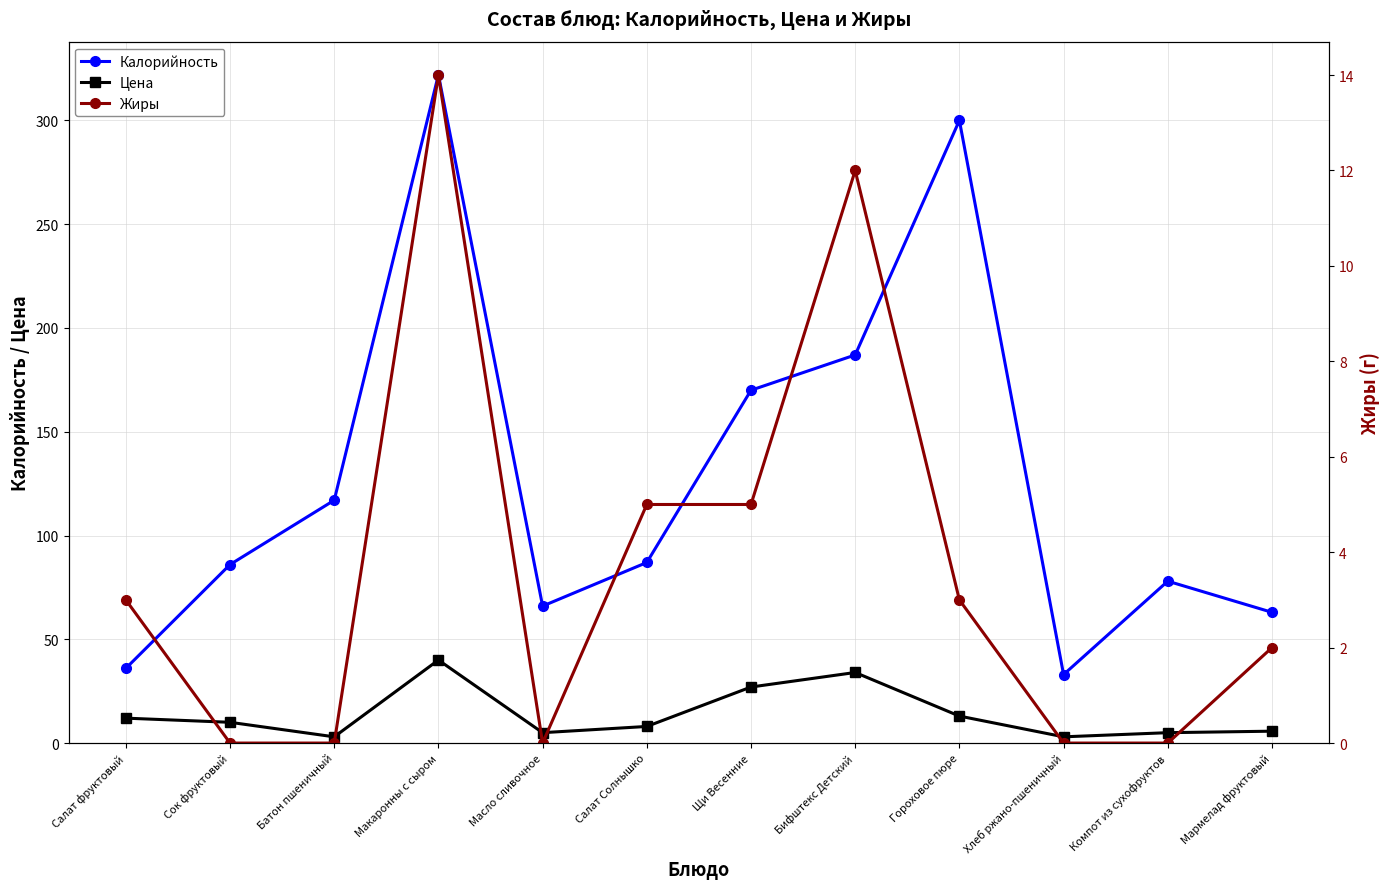

What is the label of the 2nd point from the right?

Компот из сухофруктов